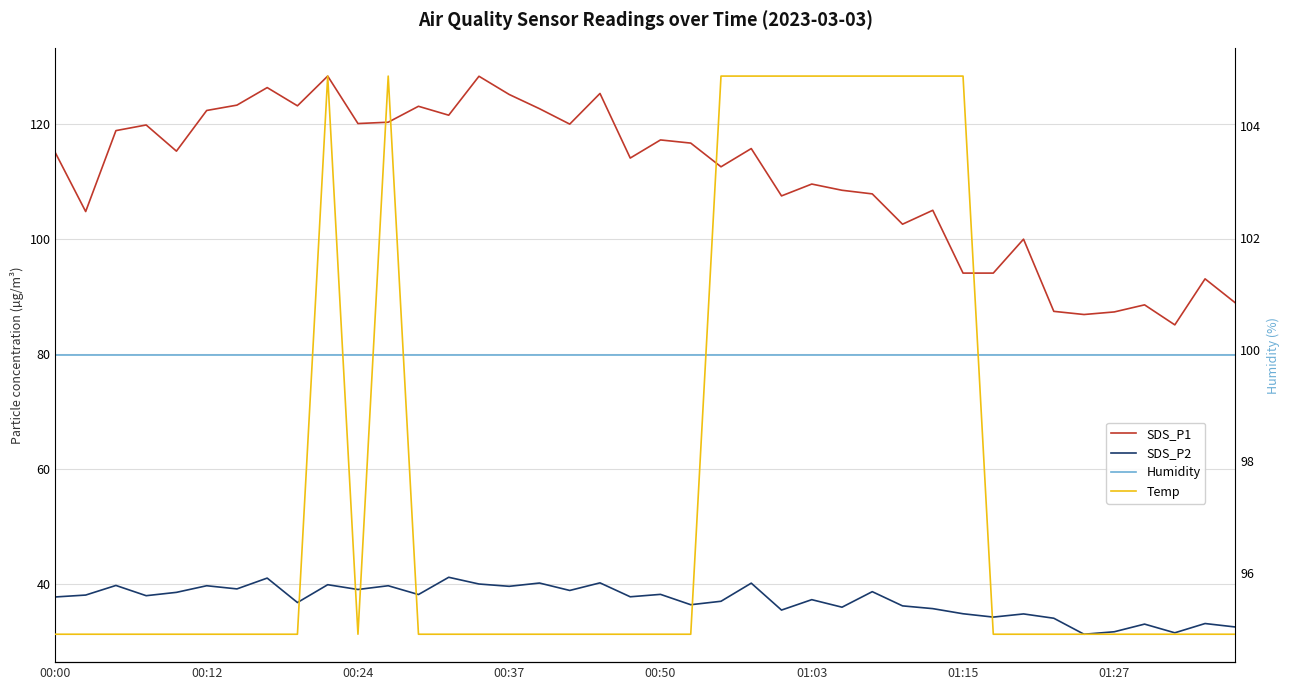

The Humidity series shows 54.1 at 01:15. True or false?

False